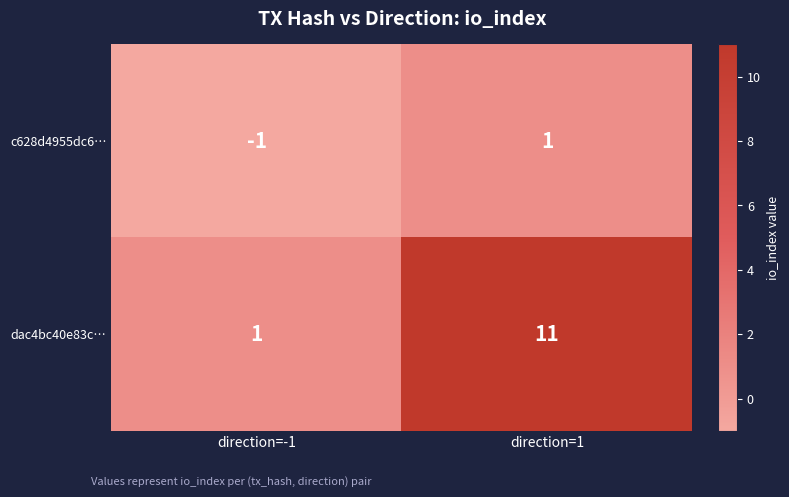

Count the number of data series in this chart.

2